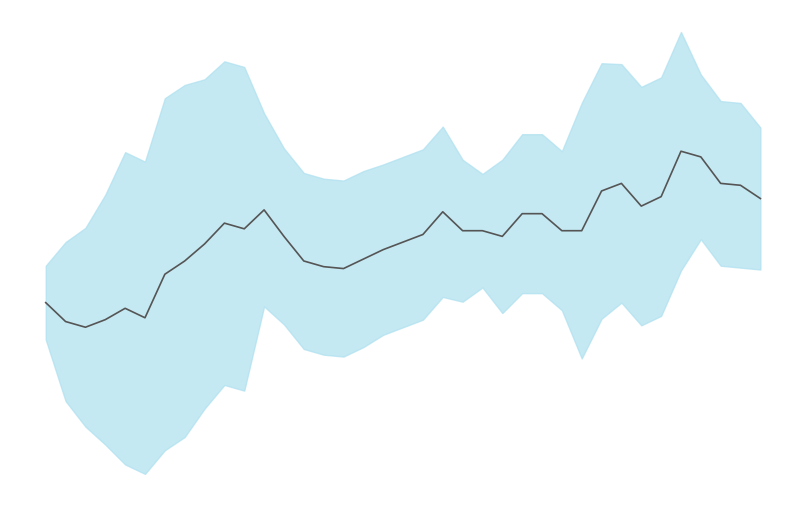

Reading left to right, transcribe all the data shown in this chart.

23.5	23.4	23.3	23.4	23.4	23.4	23.6	23.7	23.8	23.9	23.9	23.9	23.8	23.7	23.6	23.6	23.7	23.7	23.8	23.8	23.9	23.8	23.8	23.8	23.9	23.9	23.8	23.8	24.1	24.1	24.0	24.0	24.3	24.2	24.1	24.1	24.0